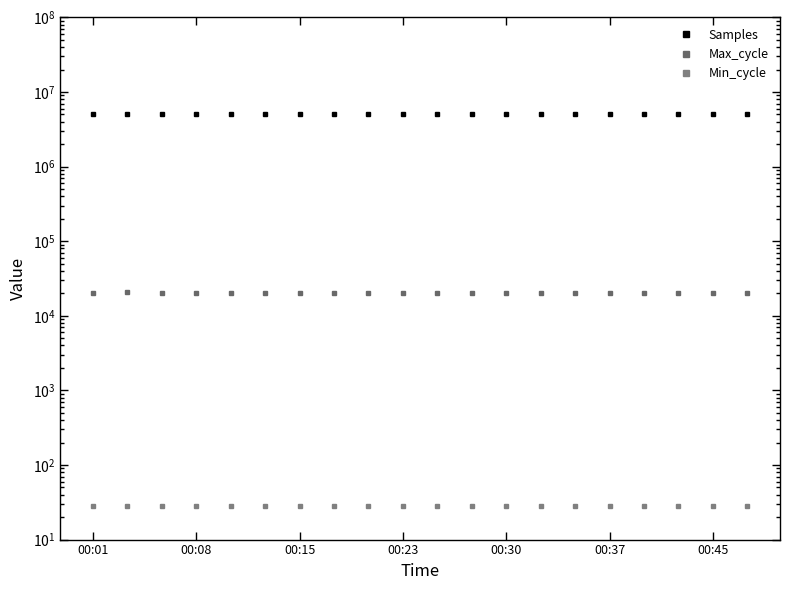

Does the chart have visible grid lines?

No